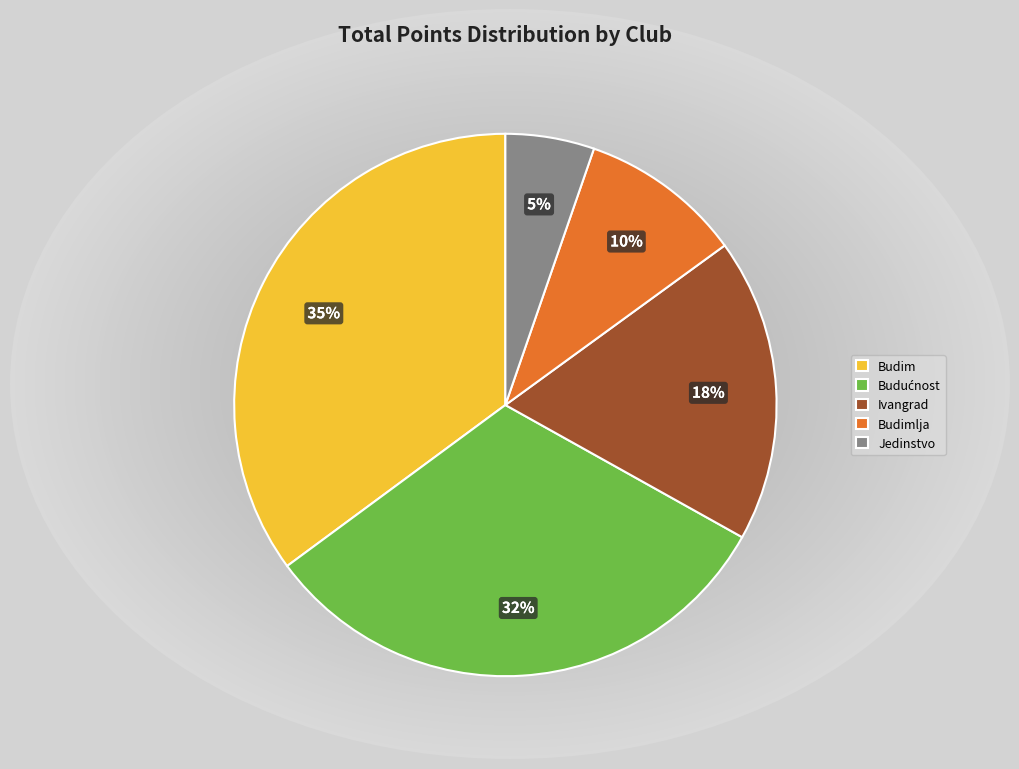

To the nearest percent, what is the average slice percentage?

20%